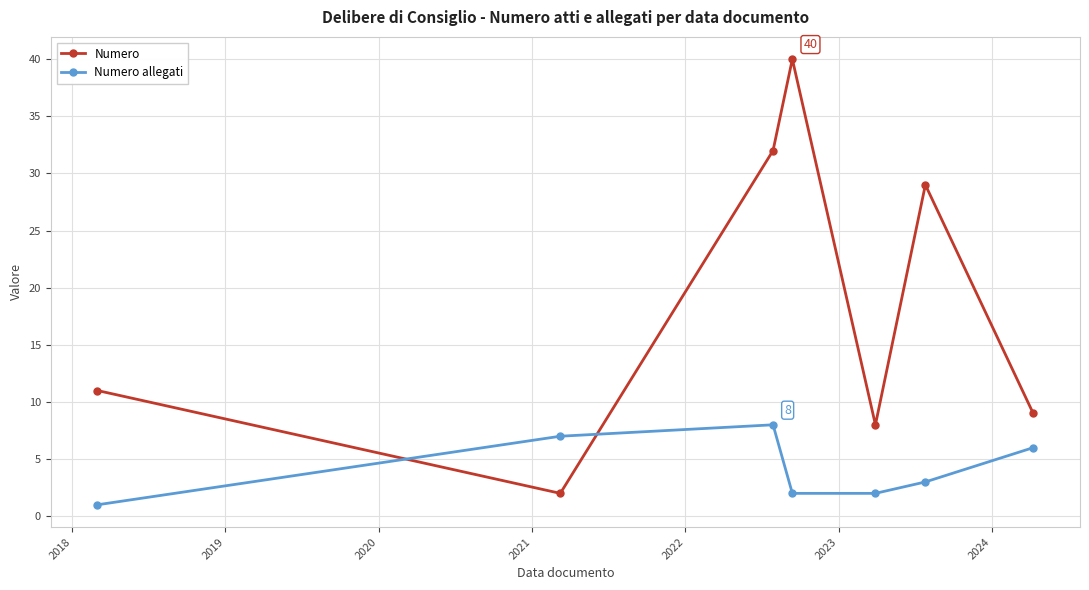

What is the value of the Numero point at the 2nd from the left?

2